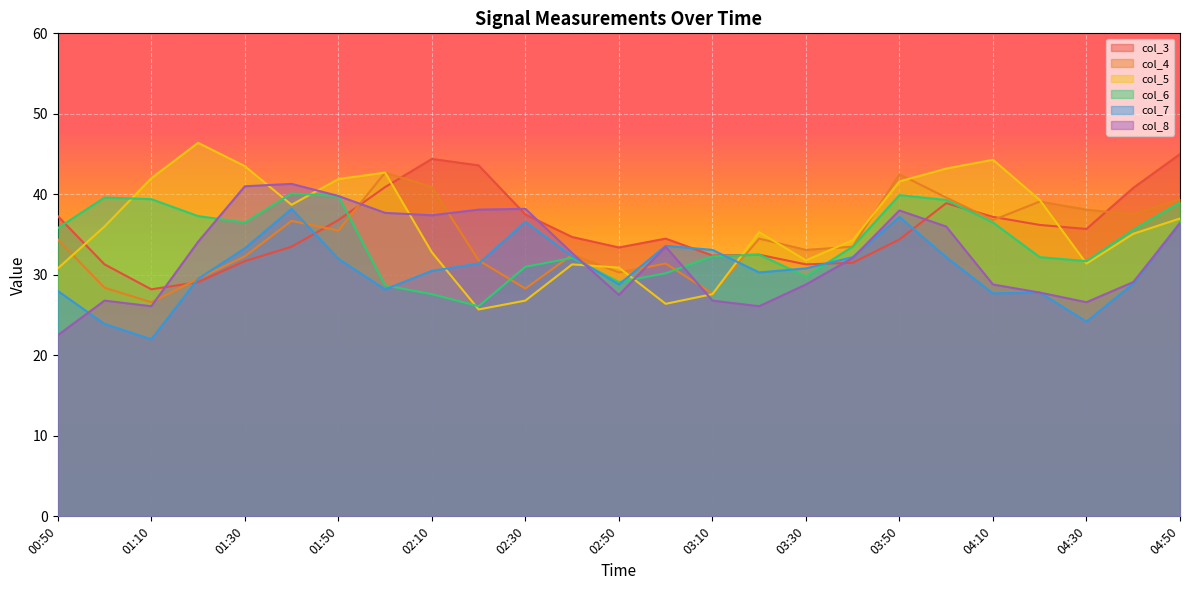

What is the difference between the col_3 values at 02:30 and 01:30?

5.8